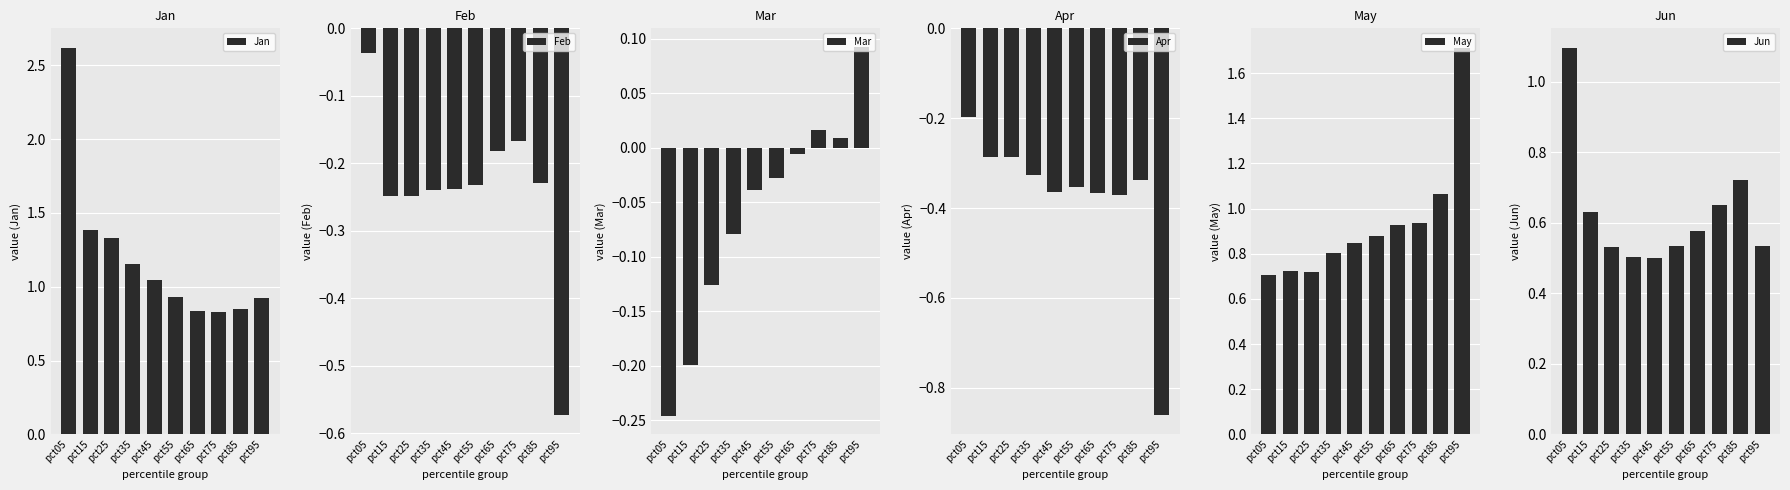

Reading right to left, transcribe all the data shown in this chart.

Jan: pct95=0.9	pct85=0.9	pct75=0.8	pct65=0.8	pct55=0.9	pct45=1.0	pct35=1.2	pct25=1.3	pct15=1.4	pct05=2.6
Feb: pct95=-0.6	pct85=-0.2	pct75=-0.2	pct65=-0.2	pct55=-0.2	pct45=-0.2	pct35=-0.2	pct25=-0.2	pct15=-0.2	pct05=-0.0
Mar: pct95=0.1	pct85=0.0	pct75=0.0	pct65=-0.0	pct55=-0.0	pct45=-0.0	pct35=-0.1	pct25=-0.1	pct15=-0.2	pct05=-0.2
Apr: pct95=-0.9	pct85=-0.3	pct75=-0.4	pct65=-0.4	pct55=-0.4	pct45=-0.4	pct35=-0.3	pct25=-0.3	pct15=-0.3	pct05=-0.2
May: pct95=1.7	pct85=1.1	pct75=0.9	pct65=0.9	pct55=0.9	pct45=0.8	pct35=0.8	pct25=0.7	pct15=0.7	pct05=0.7
Jun: pct95=0.5	pct85=0.7	pct75=0.7	pct65=0.6	pct55=0.5	pct45=0.5	pct35=0.5	pct25=0.5	pct15=0.6	pct05=1.1